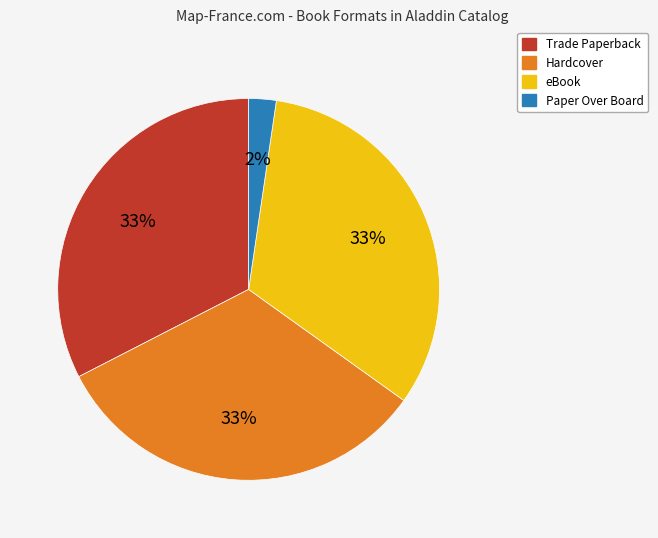

Which slice is the smallest?

Paper Over Board